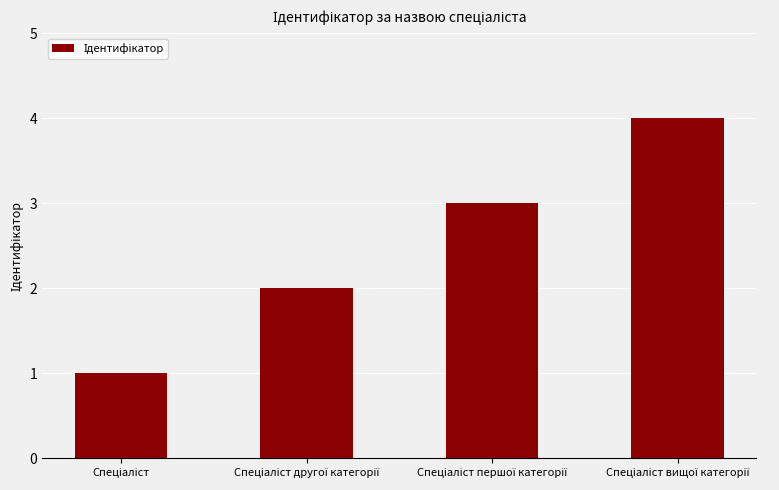

What is the maximum value shown in the chart?

4